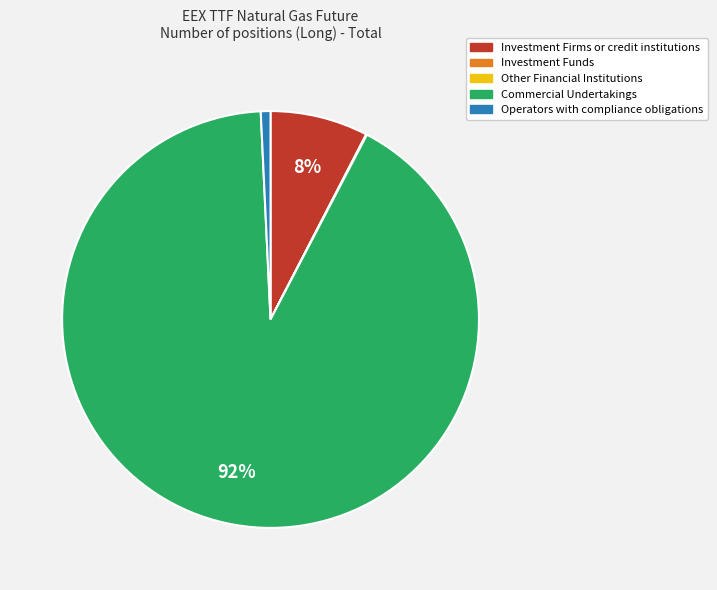

Which category has the biggest portion of the pie?

Commercial Undertakings